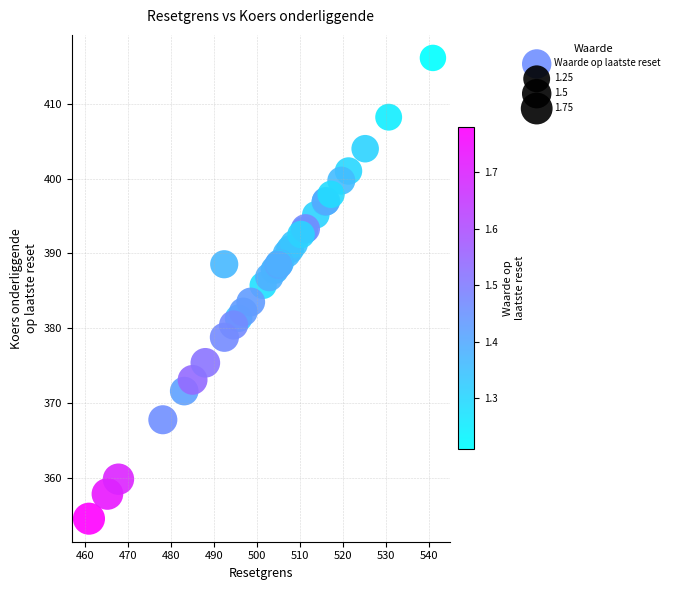

What Y value in the scatter plot is closest to 385?

385.7